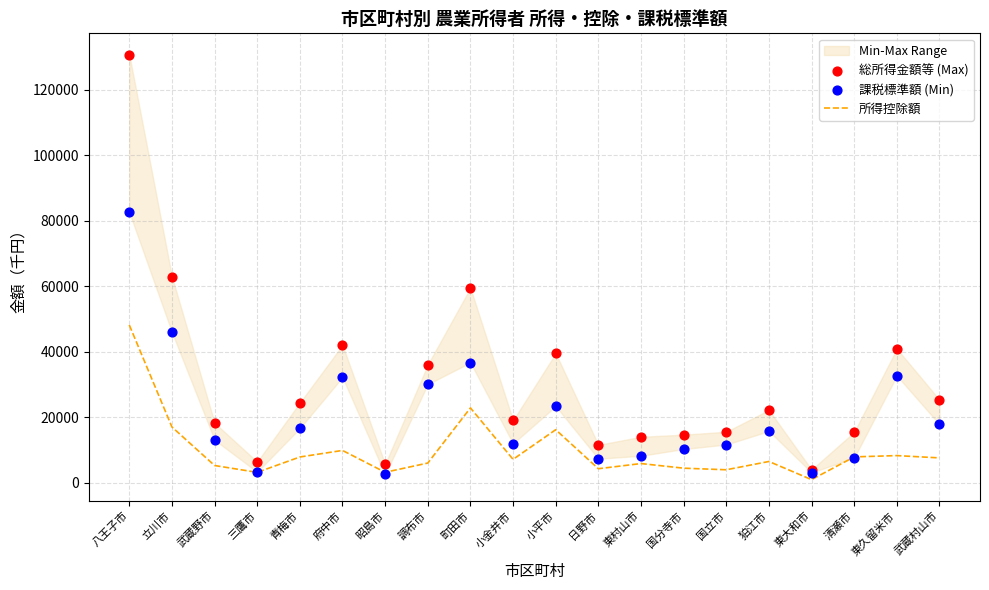

At how many categories does at least one series exceed 56547?

3